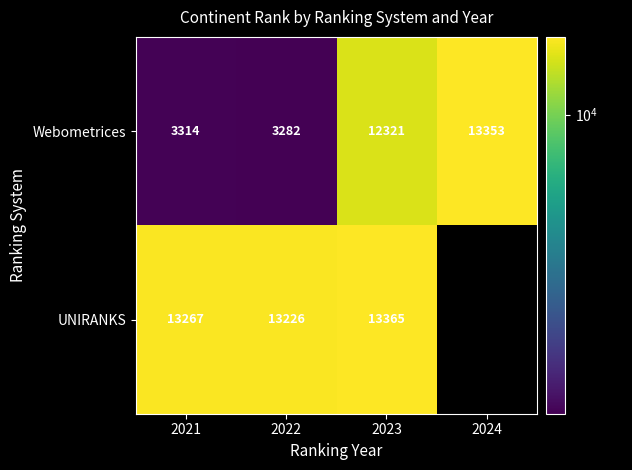

Where is Webometrices nearest to the value 8317?

2023